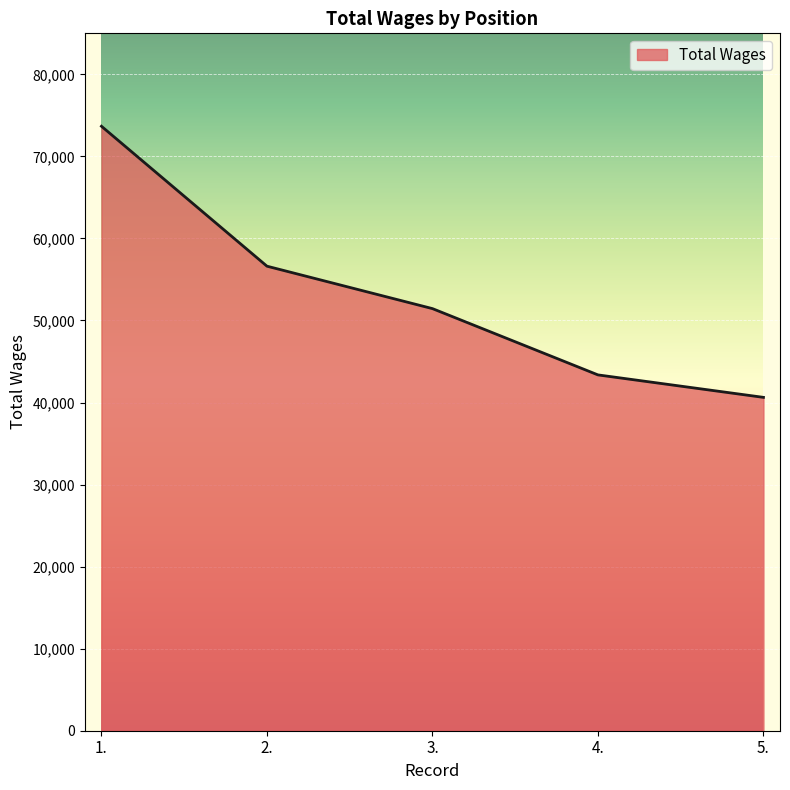

True or false: the data shows 28683 at 1..

False